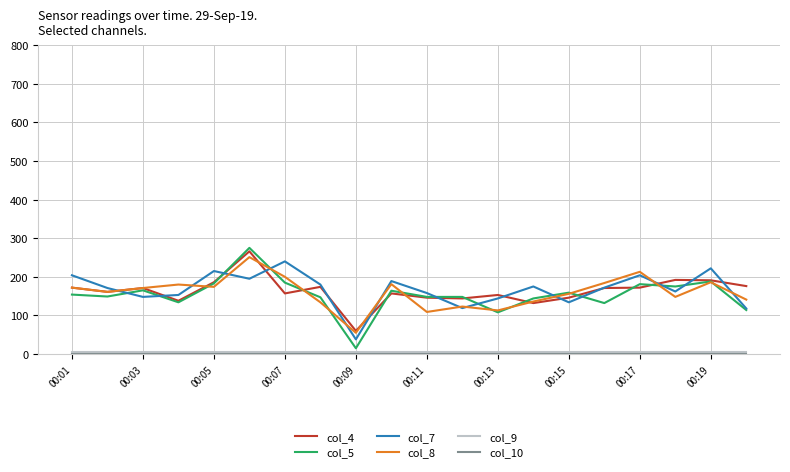

Which series has the largest range (max minus min)?

col_5